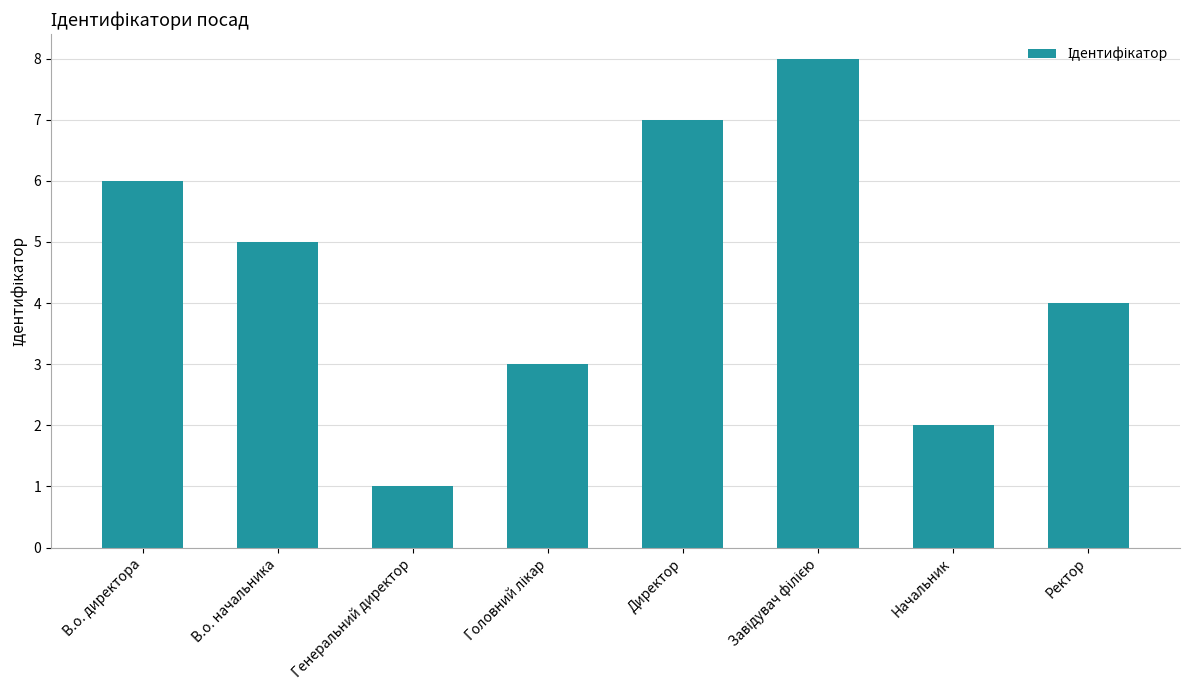

How many values are between 3 and 7?

5